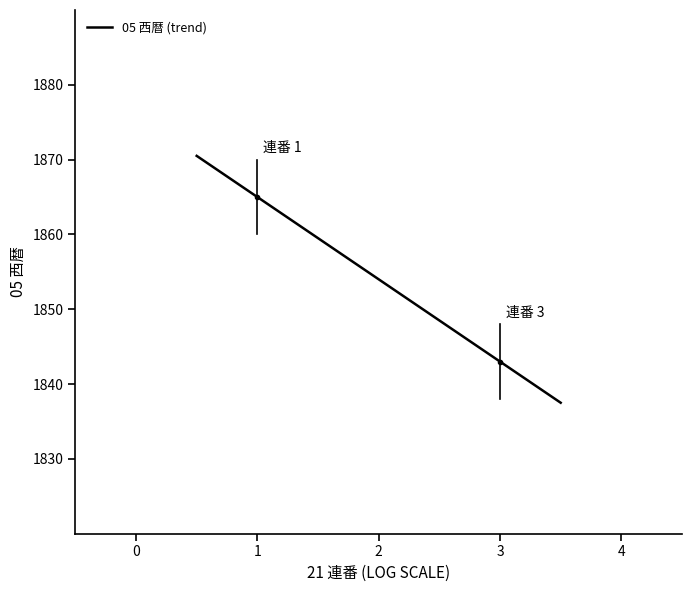

What is the greatest value displayed?

1870.5